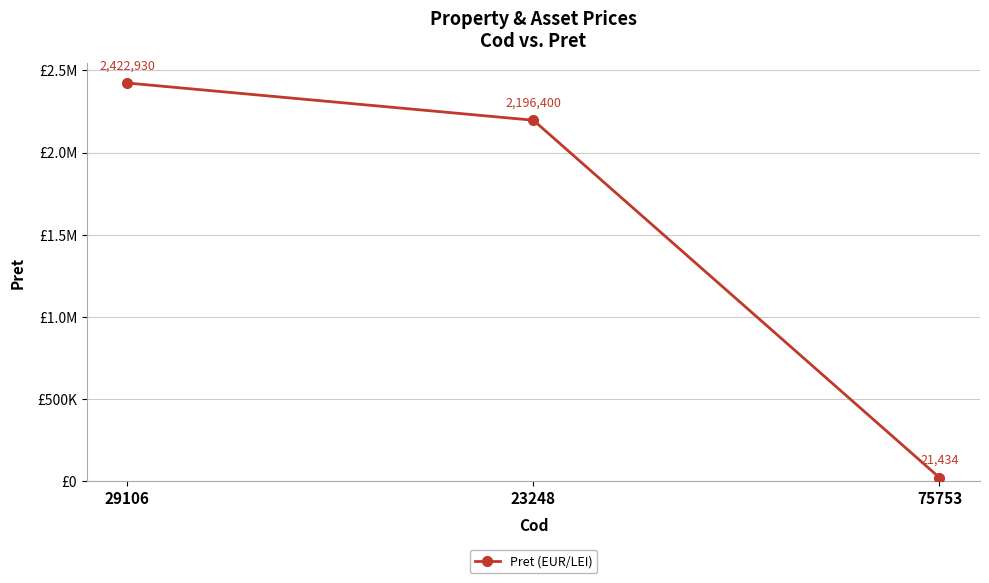

At which category does the chart reach its peak across all series?

29106